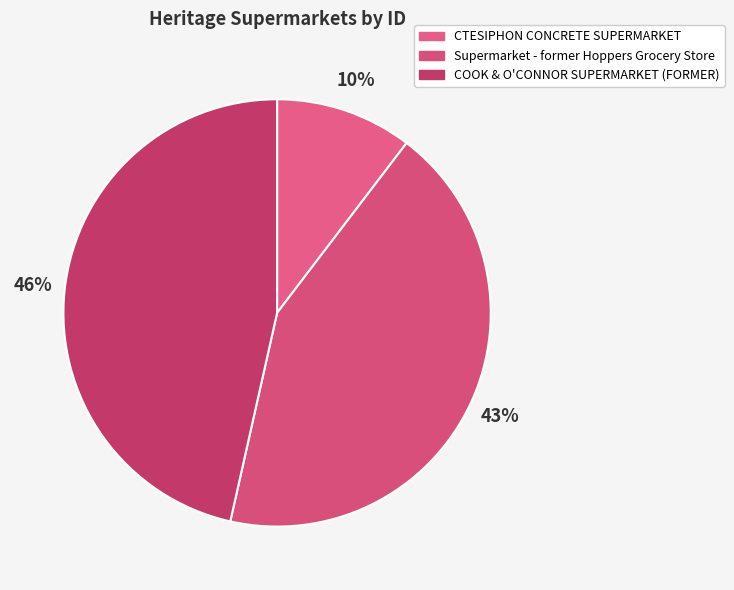

Is there a majority slice in this chart?

No